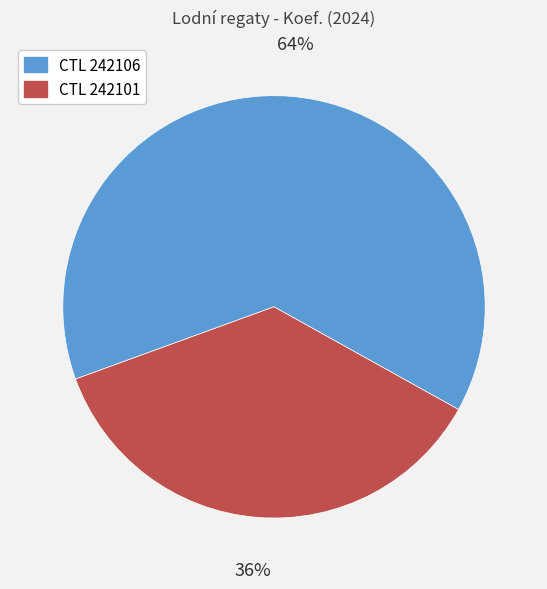

Is there any slice that represents more than half of the pie?

Yes